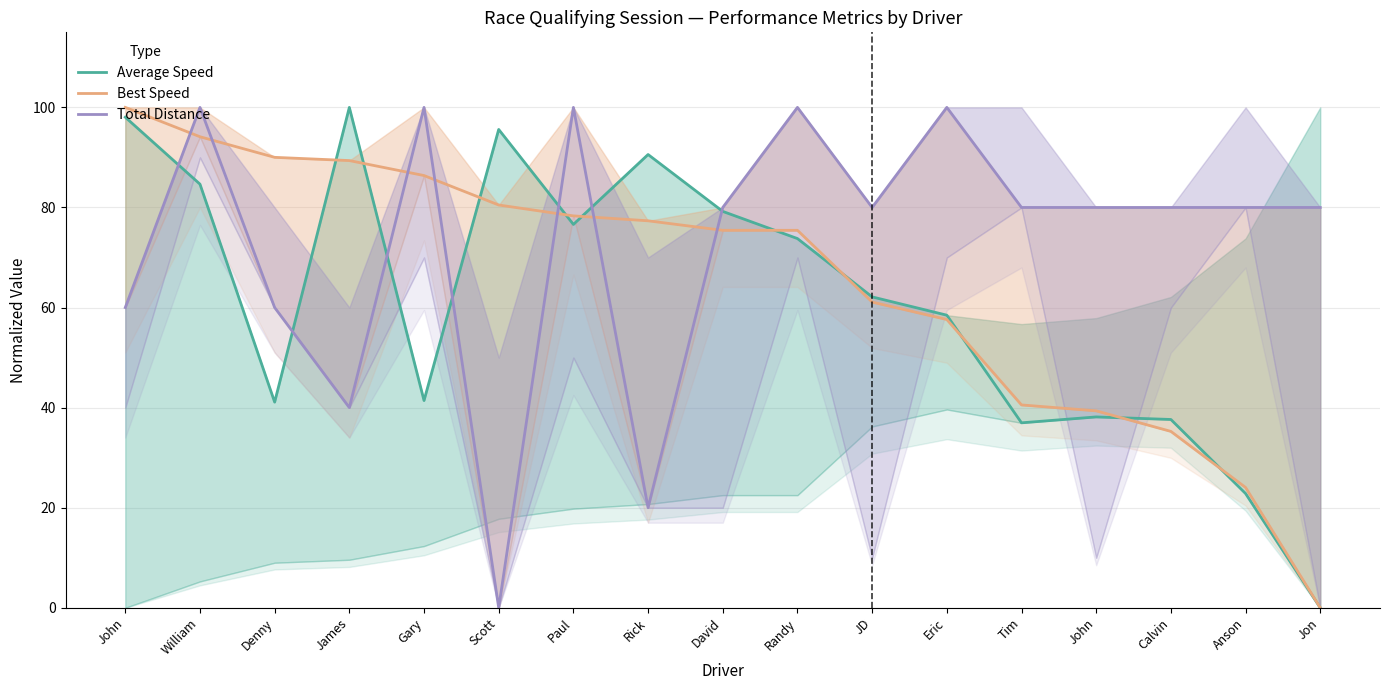

The value of Best Speed at Eric is 88.6. True or false?

False